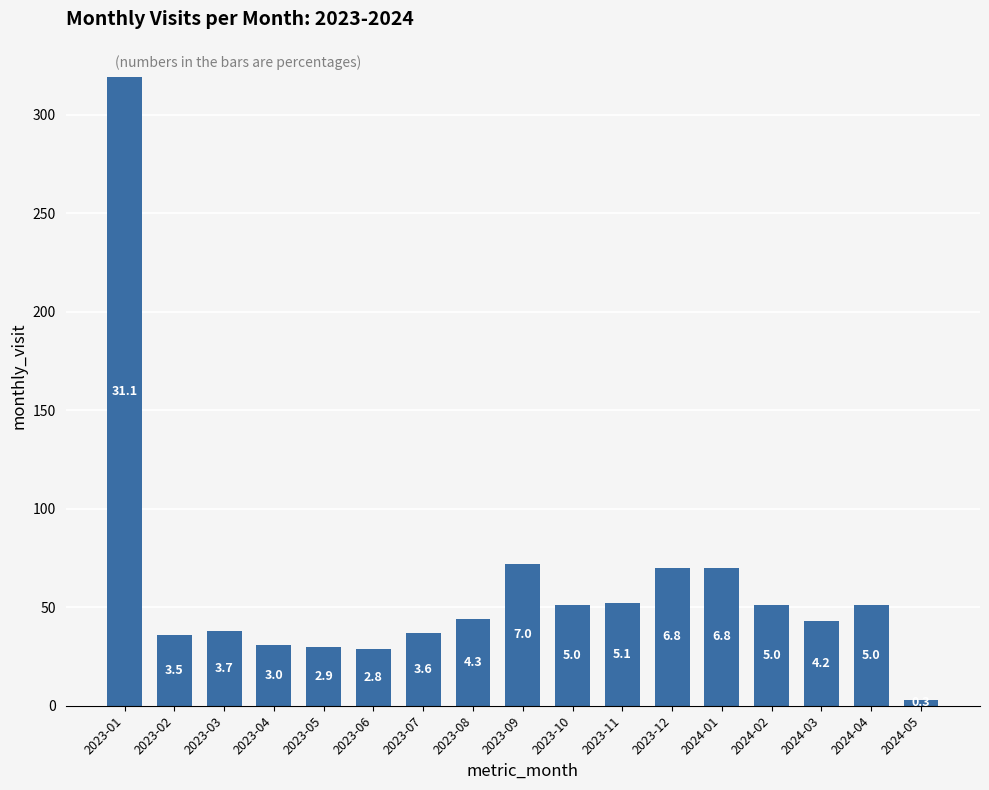

Reading left to right, transcribe all the data shown in this chart.

2023-01=319	2023-02=36	2023-03=38	2023-04=31	2023-05=30	2023-06=29	2023-07=37	2023-08=44	2023-09=72	2023-10=51	2023-11=52	2023-12=70	2024-01=70	2024-02=51	2024-03=43	2024-04=51	2024-05=3